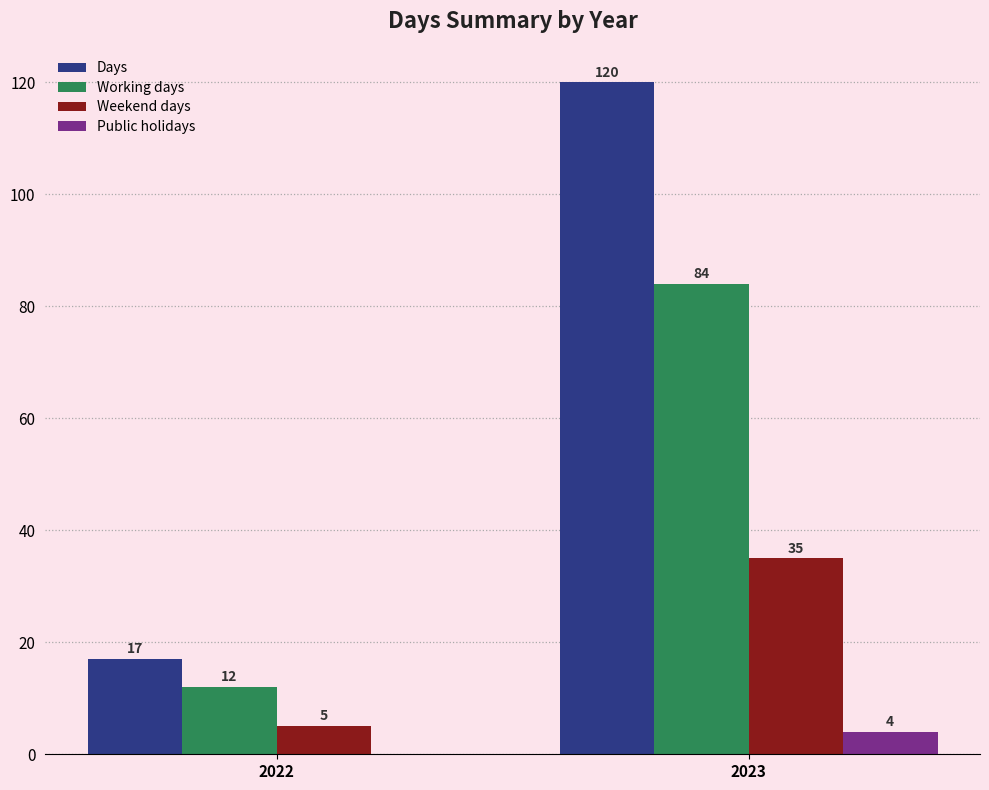

Which series has the largest total across all categories?

Days